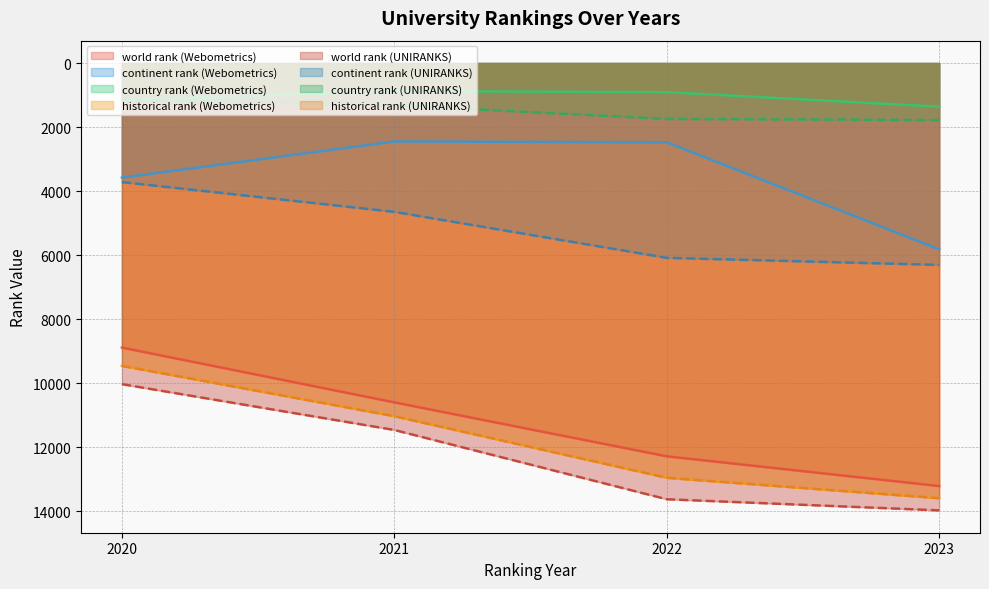

Does the chart display data point markers on the line(s)?

No